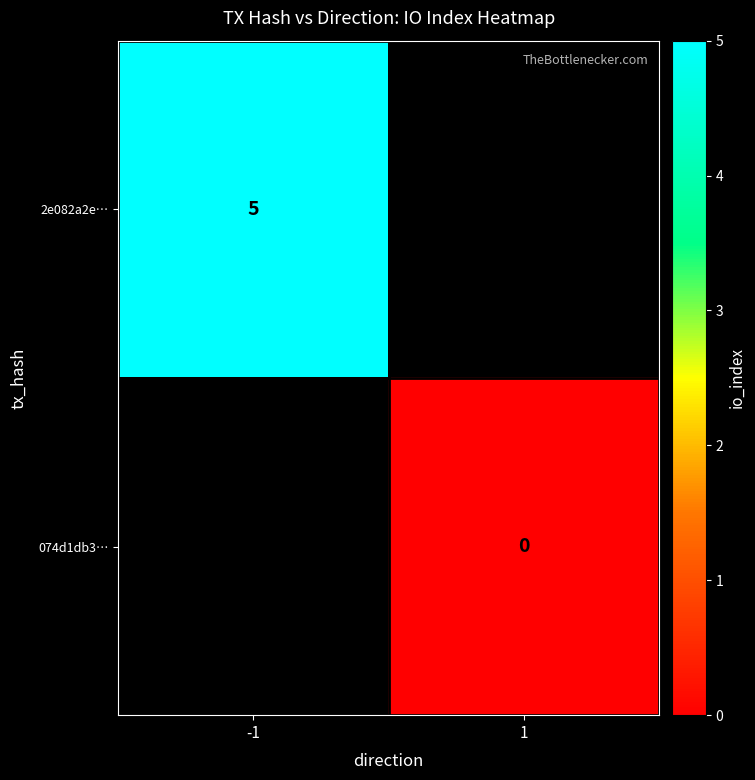

The value of 2e082a2e… at -1 is 5. True or false?

True